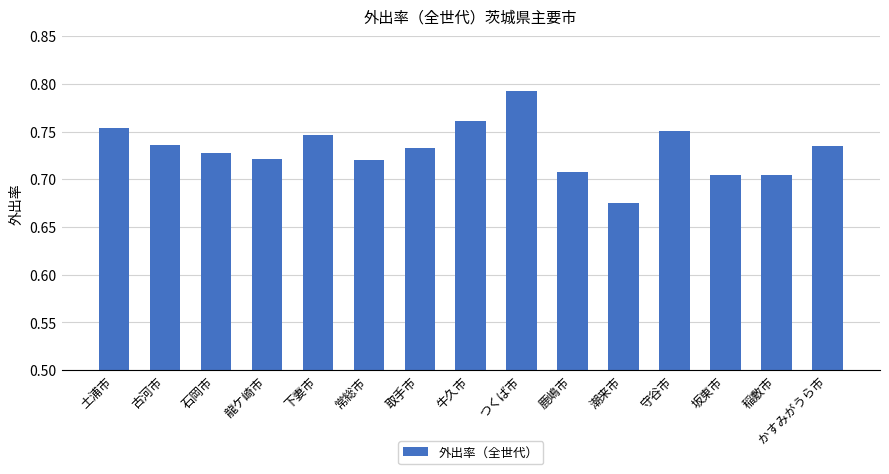

What is the sum of all values?

11.0